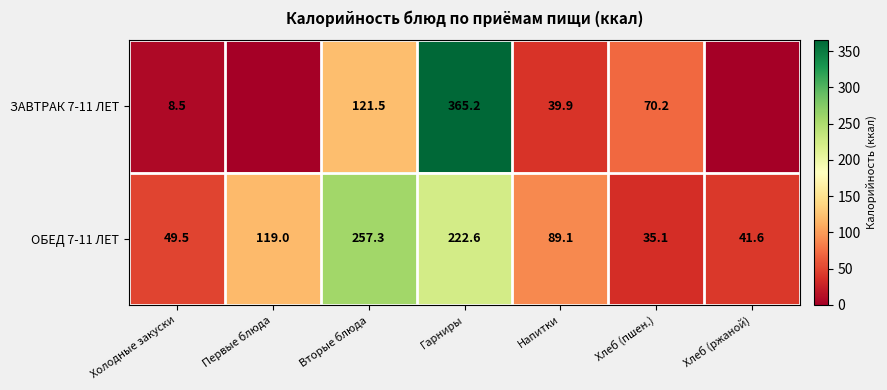

Is the value of ЗАВТРАК 7-11 ЛЕТ at Хлеб (пшен.) greater than the value of ОБЕД 7-11 ЛЕТ at Первые блюда?

No